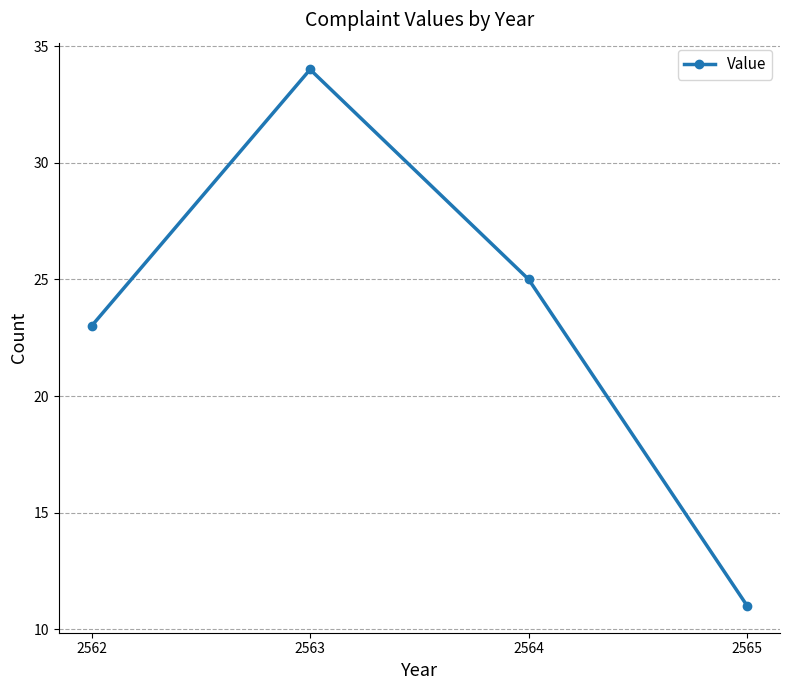

At which category does the chart reach its peak across all series?

2563